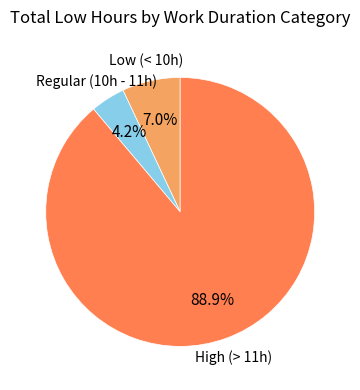

Does any single category account for the majority?

Yes